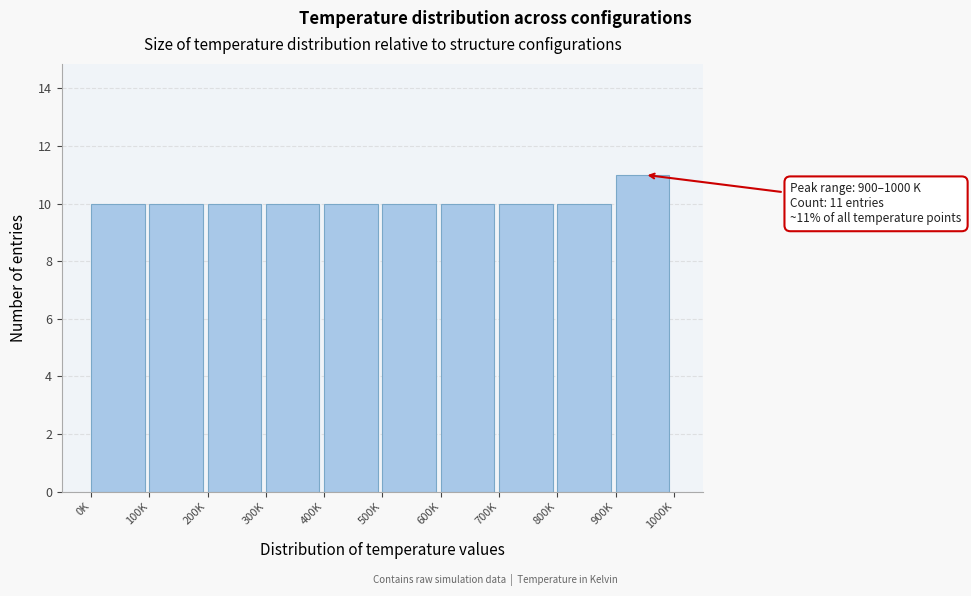

Reading left to right, extract all data points from this chart.

0K=10	100K=10	200K=10	300K=10	400K=10	500K=10	600K=10	700K=10	800K=10	900K=11